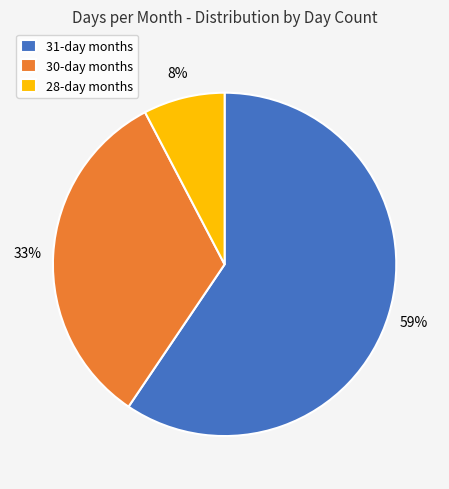

The 30-day months slice represents 39% of the pie. True or false?

False